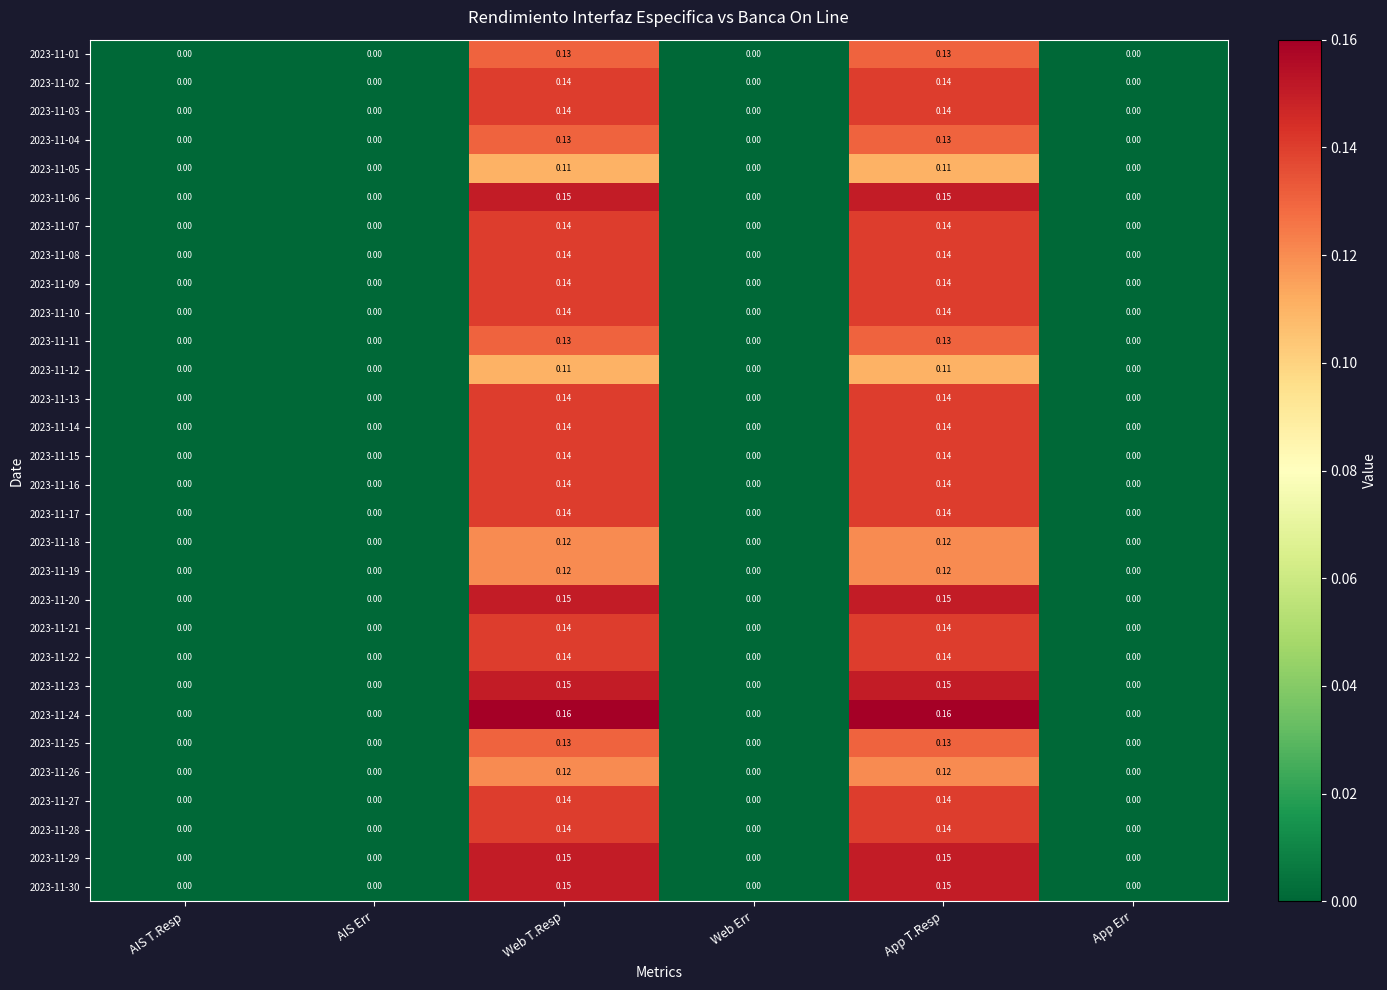

Is the value of 2023-11-03 at AIS Err greater than the value of 2023-11-01 at Web T.Resp?

No